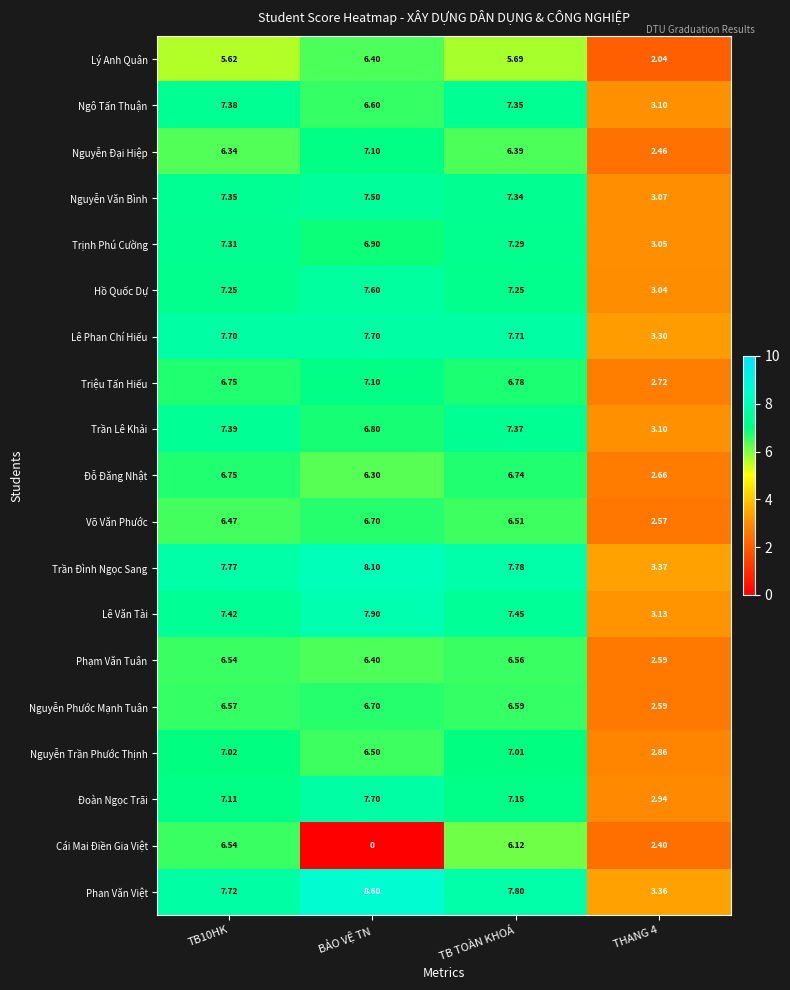

Is the value of Trần Đình Ngọc Sang at BẢO VỆ TN greater than the value of Phan Văn Việt at THANG 4?

Yes